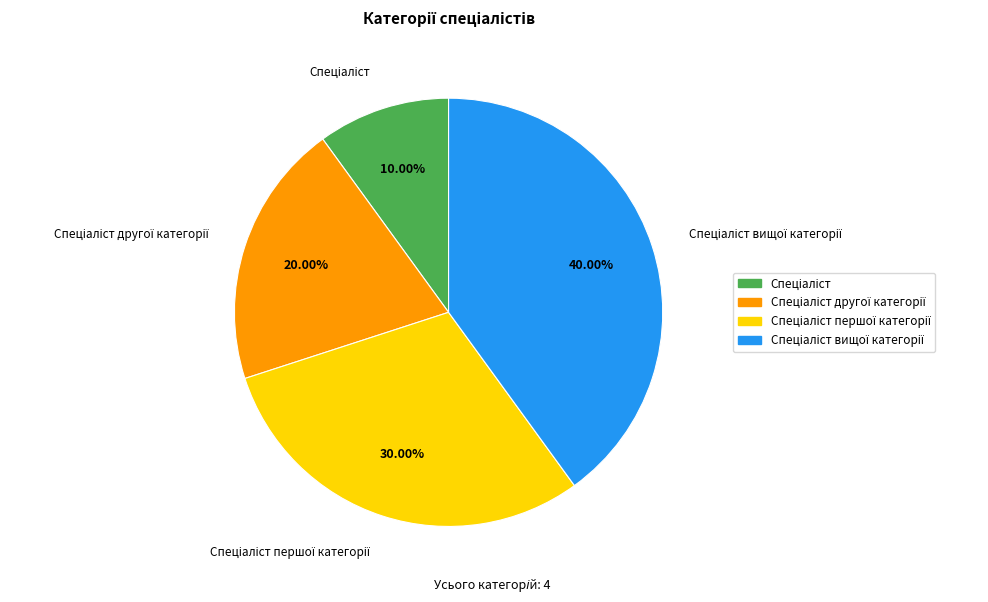

Does any single category account for the majority?

No